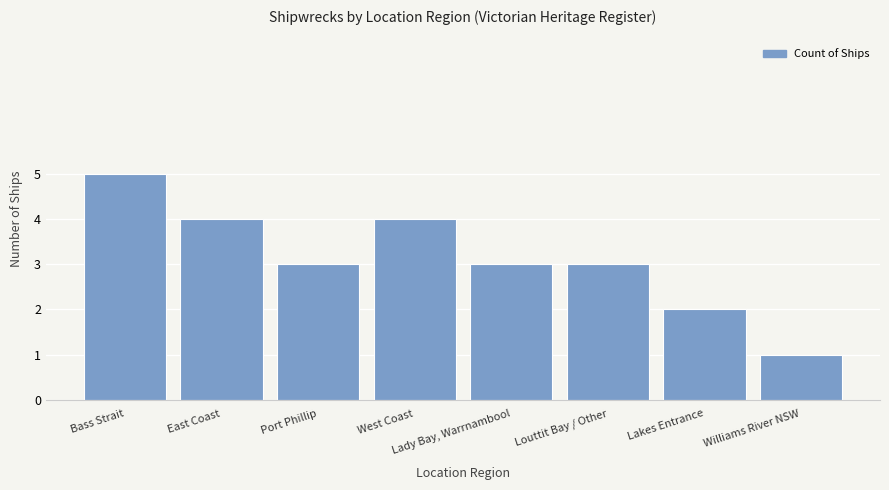

The chart shows a value of 2 at West Coast. True or false?

False